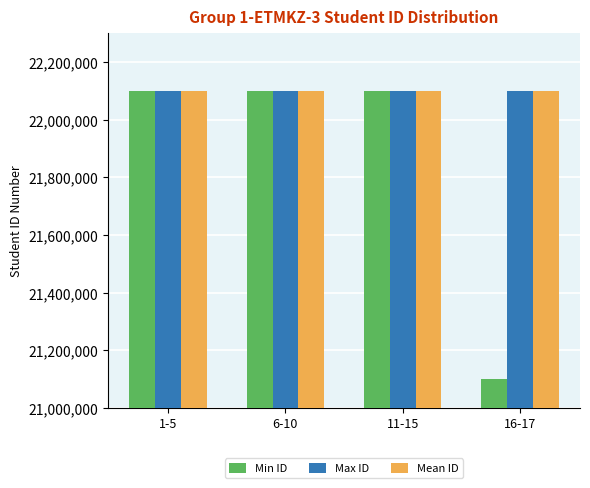

What is the total value across all series at 1-5?

66300627